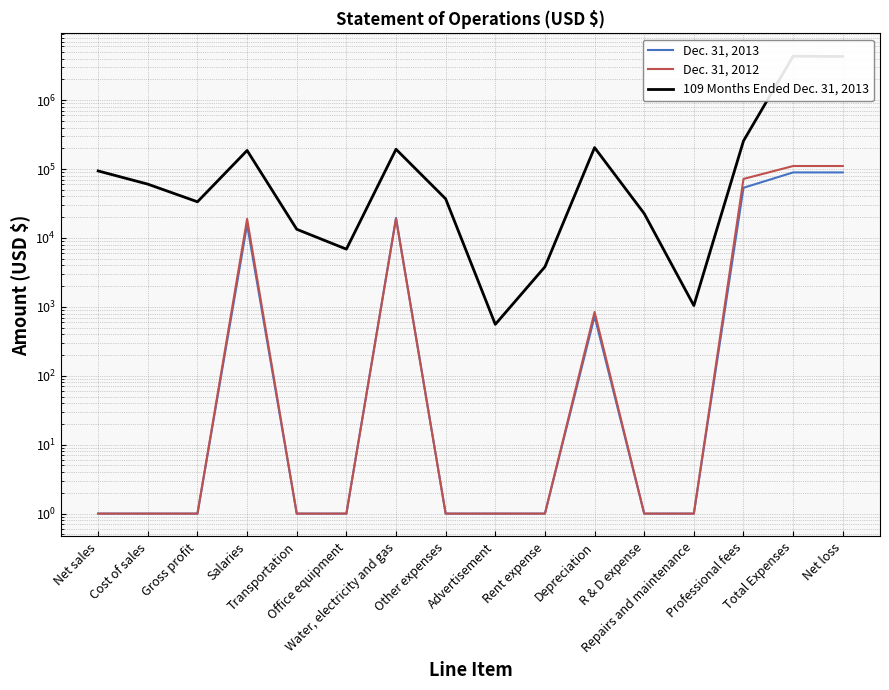

The 109 Months Ended Dec. 31, 2013 series shows 7804 at R & D expense. True or false?

False